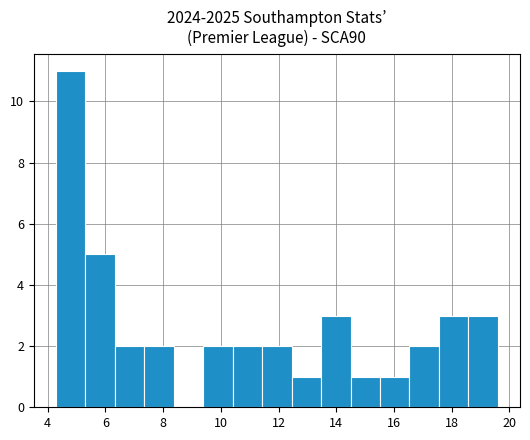

How tall is the bar that spans 10.4 to 11.4 on the x-axis? Neither the bar edges nor the heights are printed on the chart, so give them approximately, as read against the axes.

2